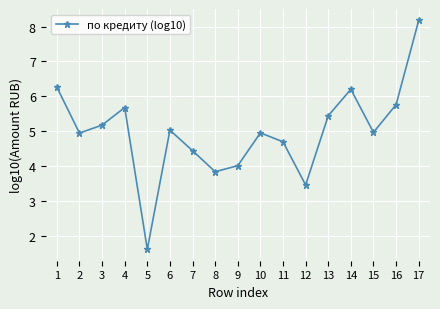

What is the change in value from 3 to 9?

-1.2